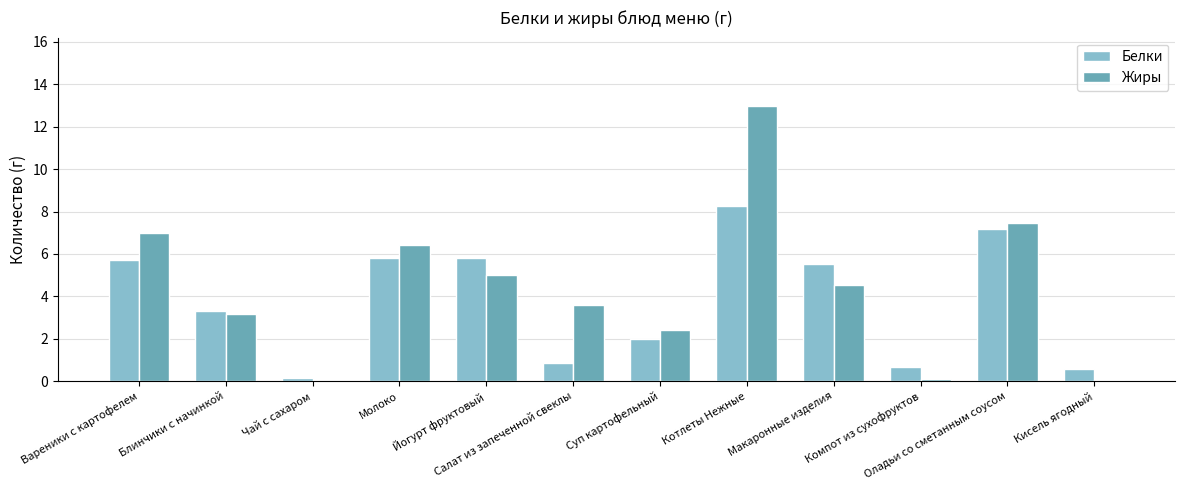

At which category is the sum across all series the highest?

Котлеты Нежные